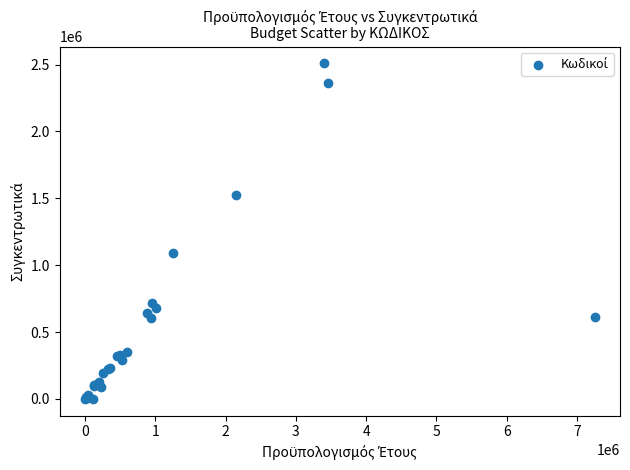

What Y value in the scatter plot is closest to 1254644?

1091029.4